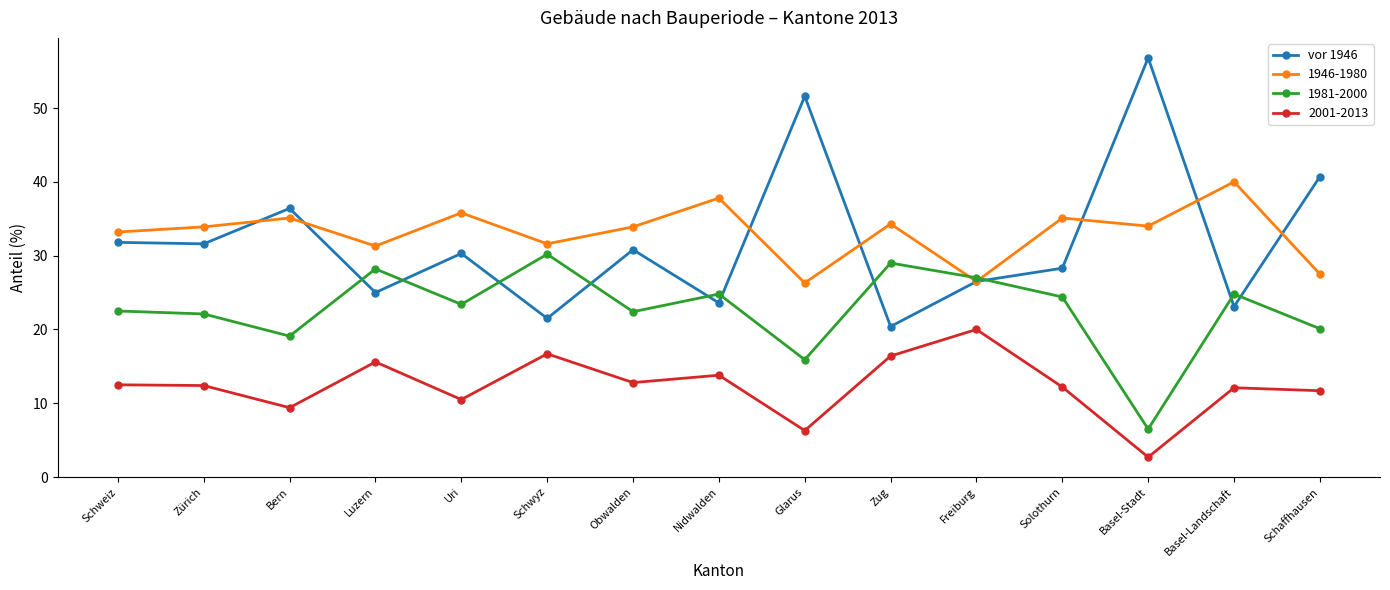

Read the 1946-1980 value at Luzern.

31.3